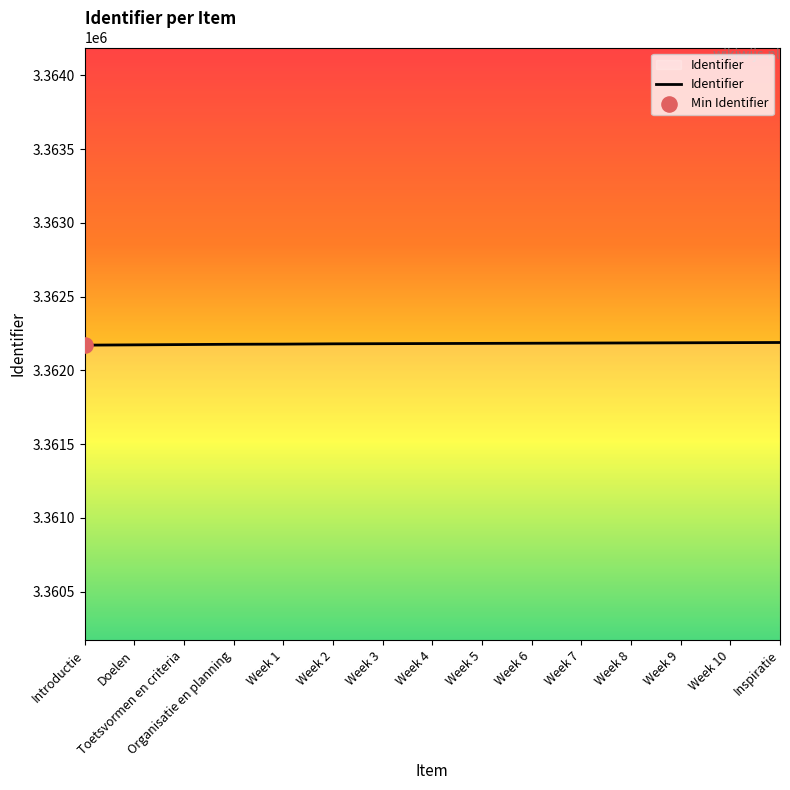

What is the ratio of the value at Organisatie en planning to the value at Week 10?

1.0